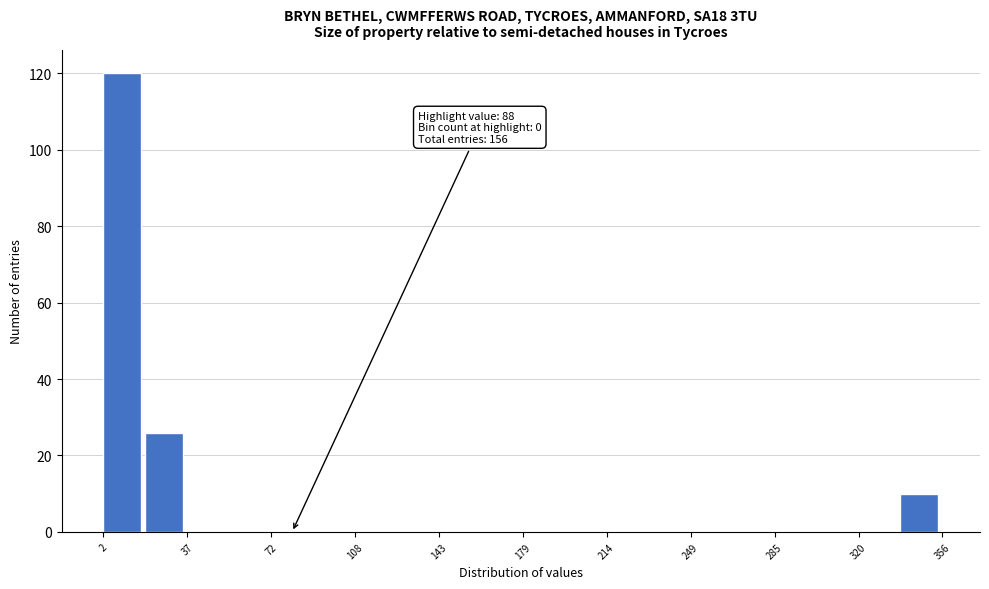

Around what value on the x-axis is the tallest bar? Give the approximate position of its centre, as read against the axis.

10